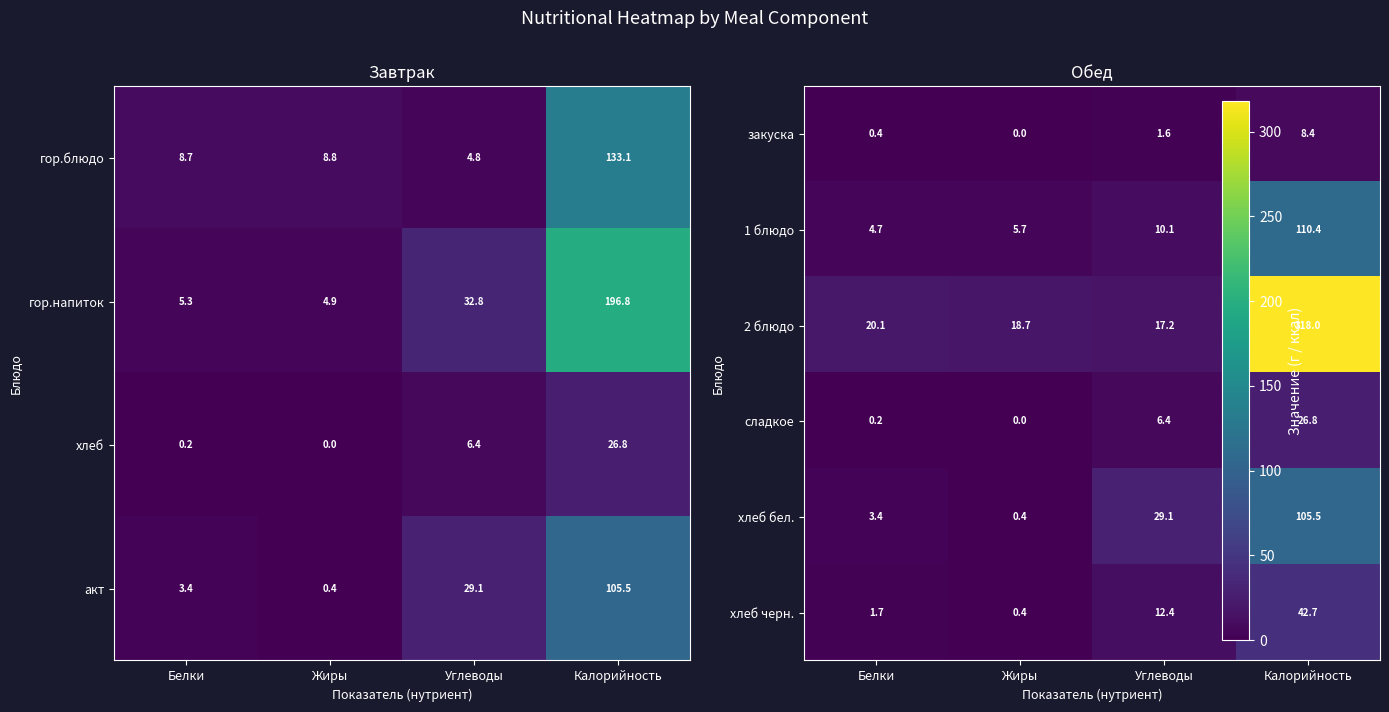

The акт series shows 1.1 at Белки. True or false?

False